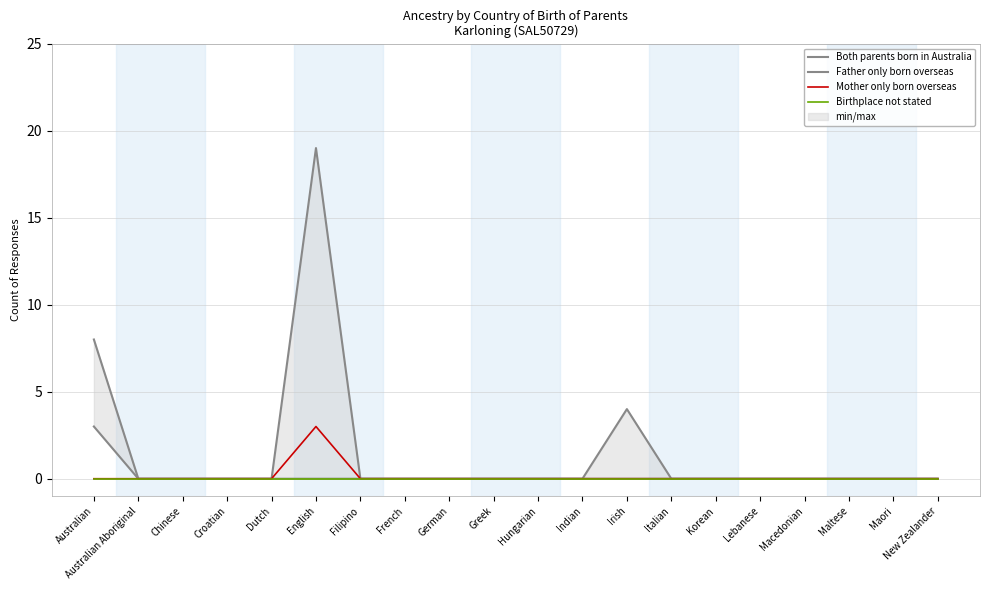

True or false: Both parents born in Australia and Father only born overseas cross at least once.

False